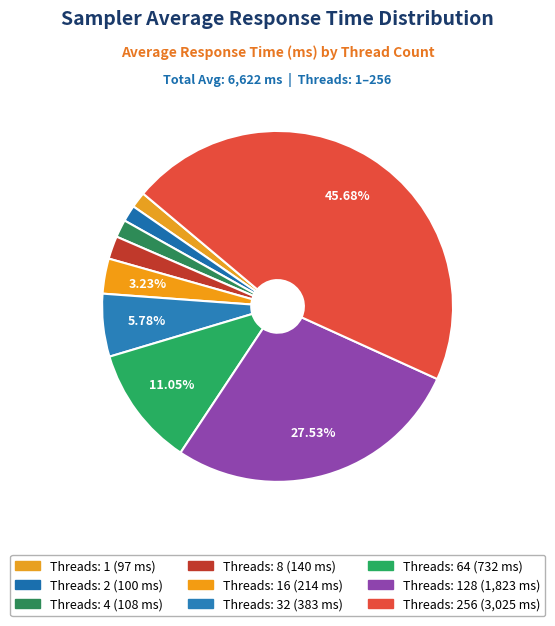

Which category has the biggest portion of the pie?

256